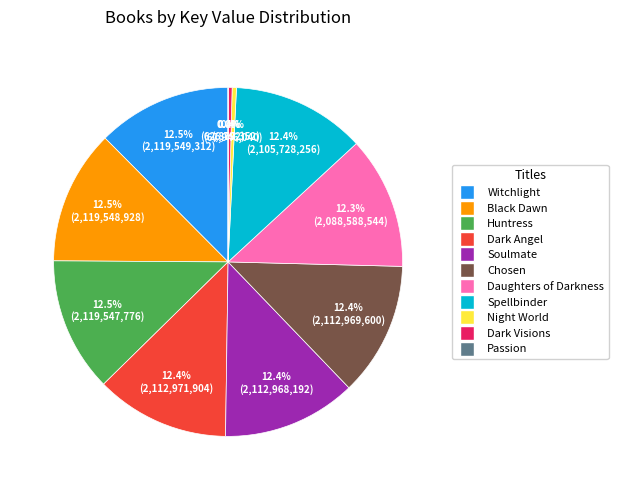

Approximately how many times larger is the value at Witchlight compared to Soulmate?

1.0